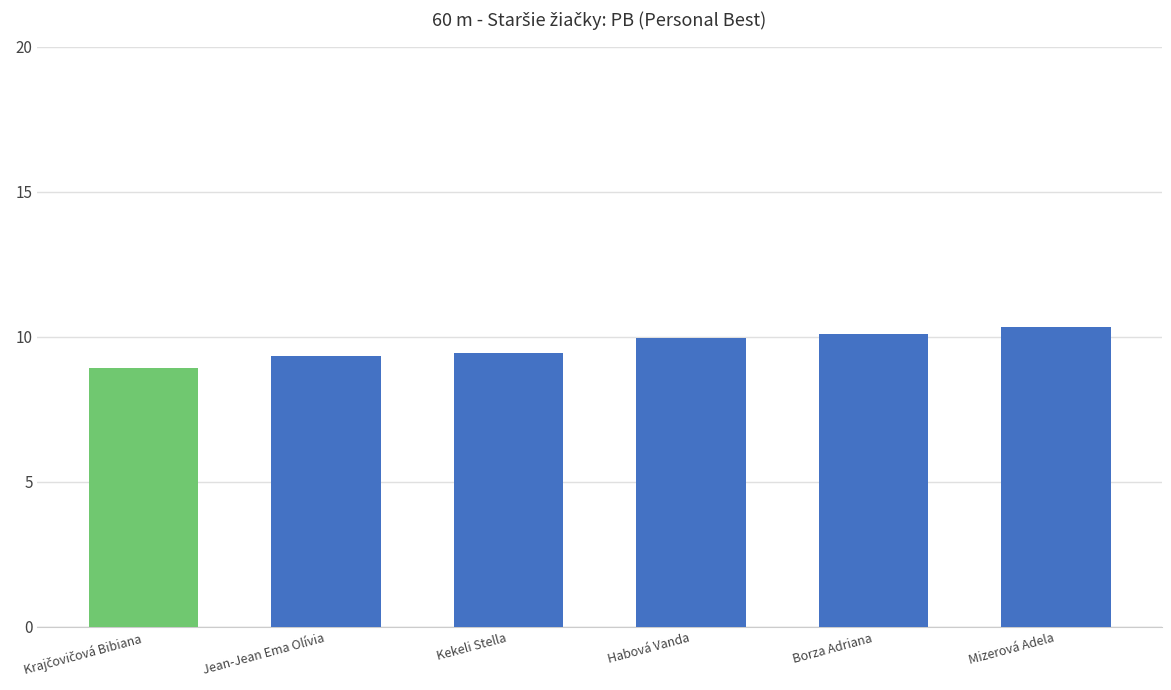

True or false: the data shows 2.1 at Mizerová Adela.

False